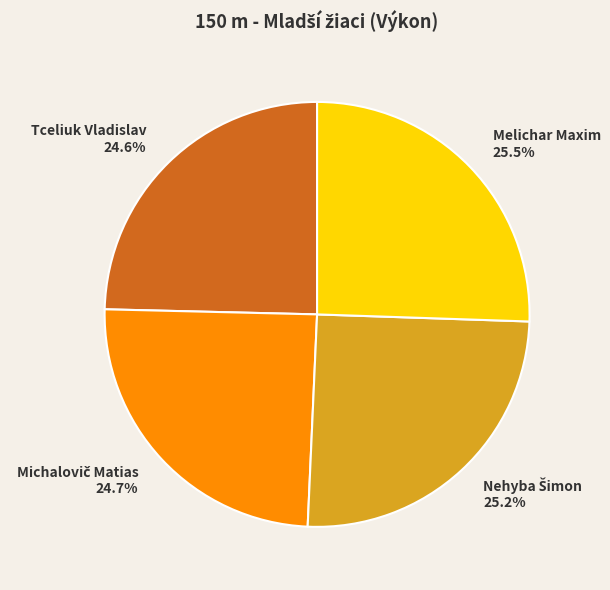

Combined, do Tceliuk Vladislav and Melichar Maxim account for over 50%?

Yes